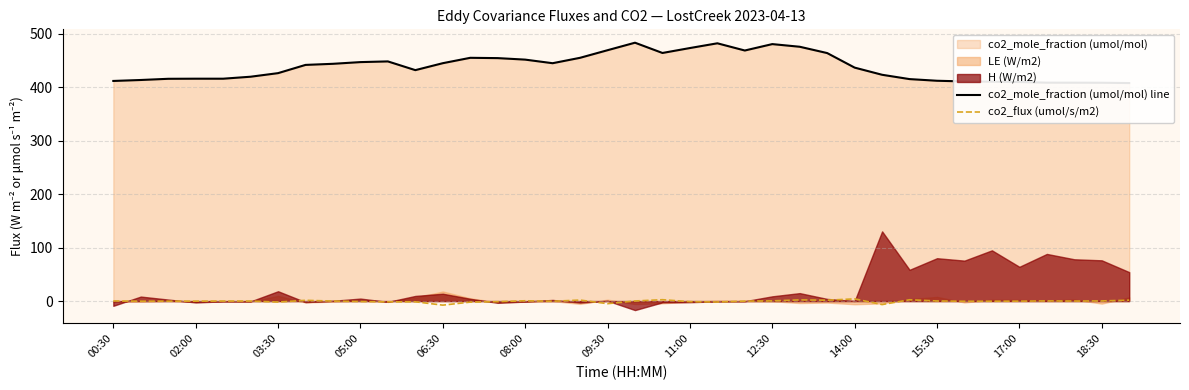

True or false: co2_flux (umol/s/m2) has a value of -0.9 at 05:00.

True